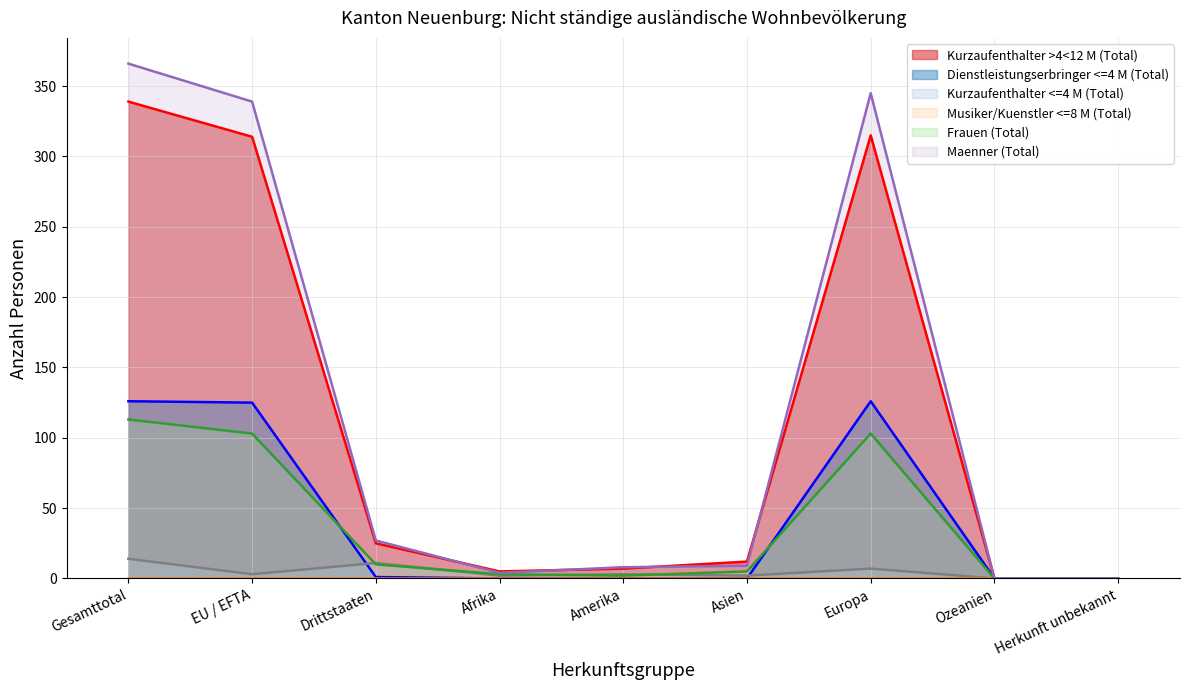

Reading left to right, transcribe all the data shown in this chart.

Kurzaufenthalter >4<12 M (Total): Gesamttotal=339	EU / EFTA=314	Drittstaaten=25	Afrika=5	Amerika=7	Asien=12	Europa=315	Ozeanien=0	Herkunft unbekannt=0
Dienstleistungserbringer <=4 M (Total): Gesamttotal=126	EU / EFTA=125	Drittstaaten=1	Afrika=0	Amerika=0	Asien=0	Europa=126	Ozeanien=0	Herkunft unbekannt=0
Kurzaufenthalter <=4 M (Total): Gesamttotal=14	EU / EFTA=3	Drittstaaten=11	Afrika=2	Amerika=3	Asien=2	Europa=7	Ozeanien=0	Herkunft unbekannt=0
Frauen (Total): Gesamttotal=113	EU / EFTA=103	Drittstaaten=10	Afrika=3	Amerika=2	Asien=5	Europa=103	Ozeanien=0	Herkunft unbekannt=0
Maenner (Total): Gesamttotal=366	EU / EFTA=339	Drittstaaten=27	Afrika=4	Amerika=8	Asien=9	Europa=345	Ozeanien=0	Herkunft unbekannt=0